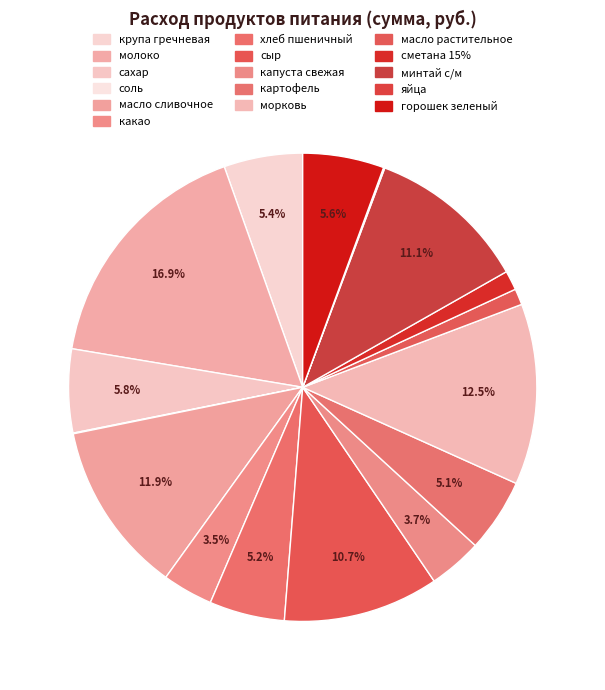

True or false: сахар accounts for 11% of the total.

False